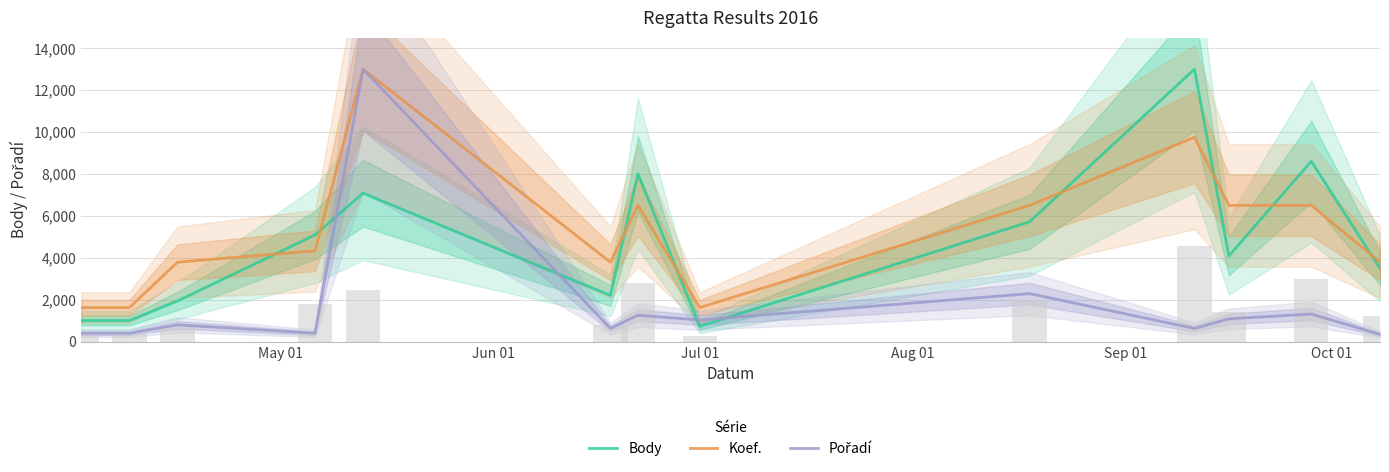

At how many categories does at least one series exceed 7708?

4